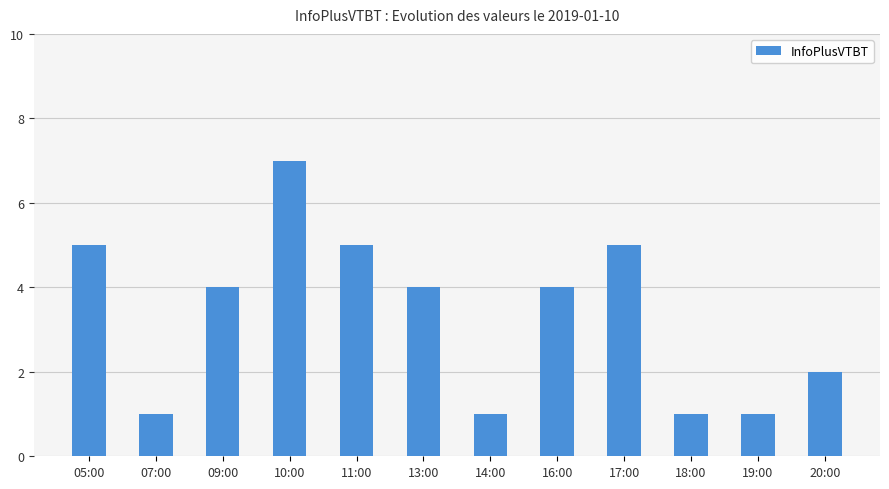

What is the maximum value shown in the chart?

7